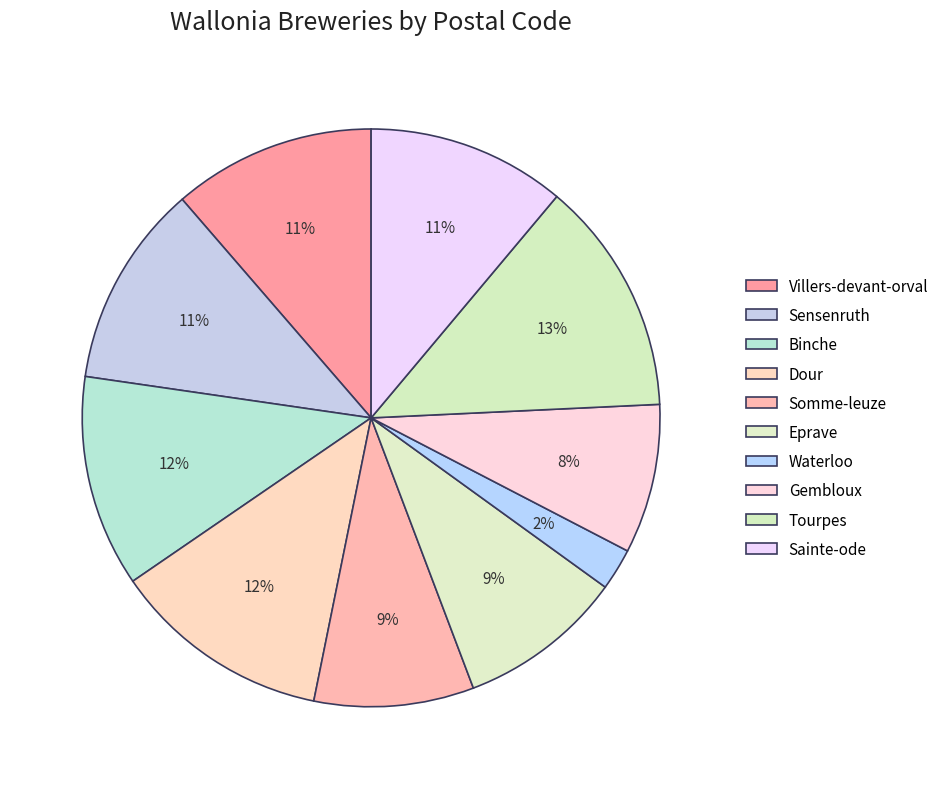

What is the ratio of the value at Tourpes to the value at Dour?

1.1